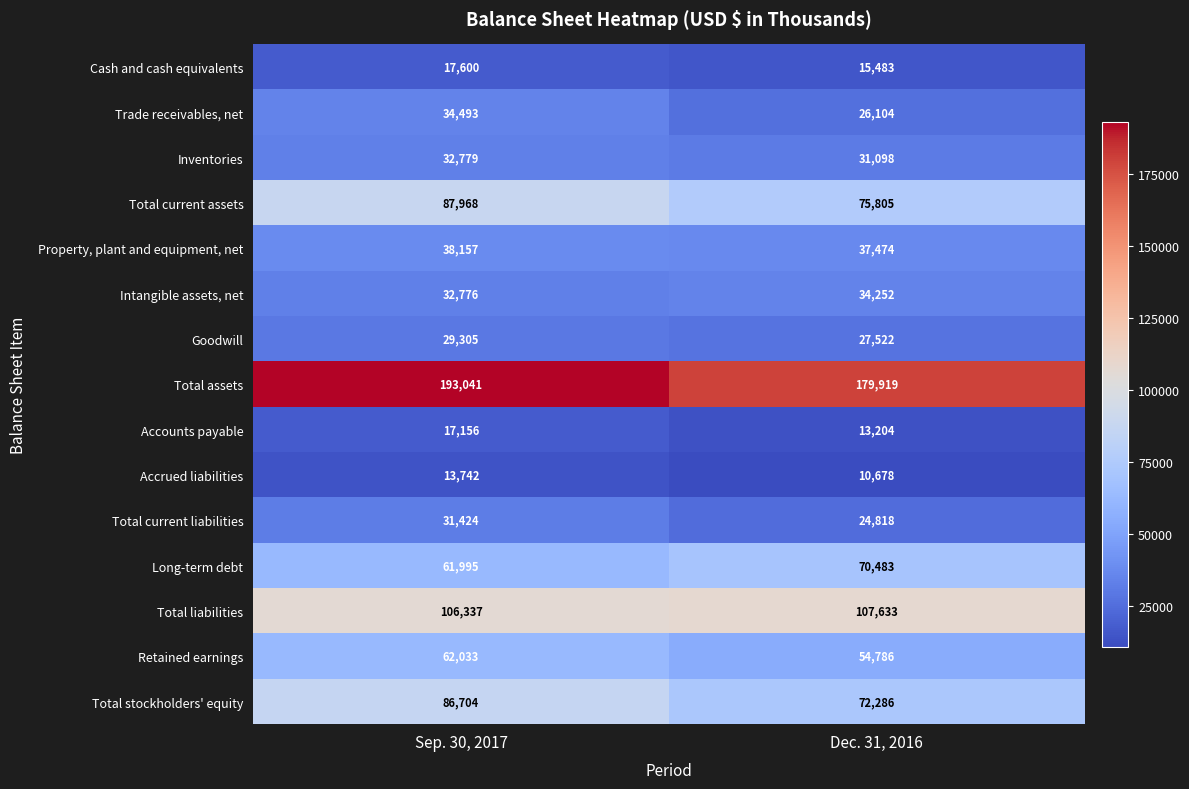

Read the Long-term debt value at Sep. 30, 2017.

61995